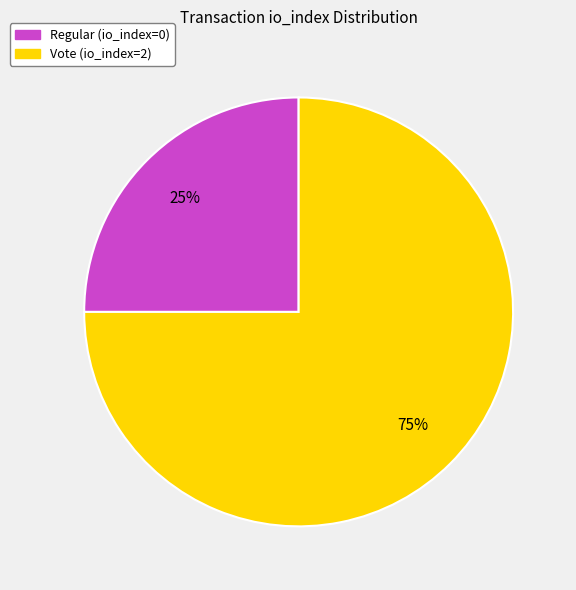

Is Vote (io_index=2) the majority of the pie?

Yes